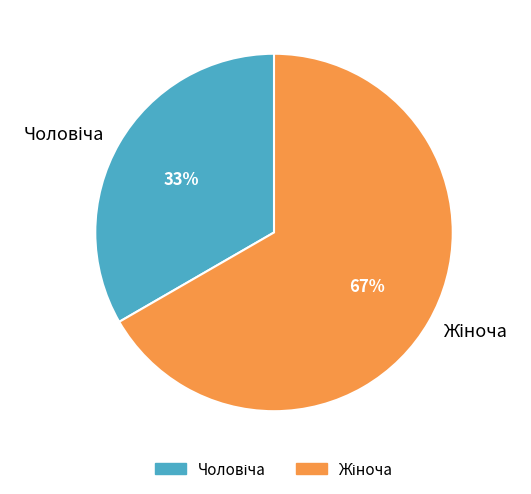

Is there any slice that represents more than half of the pie?

Yes